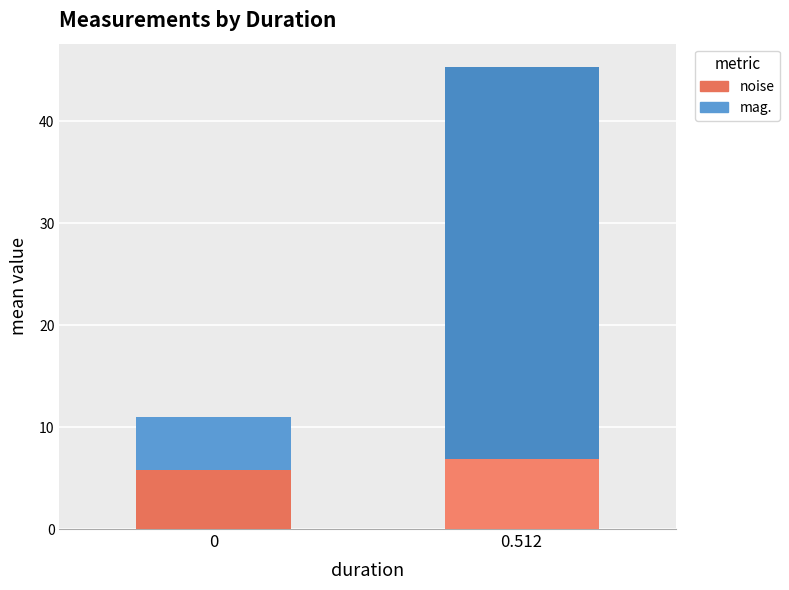

Reading right to left, list the values for the noise series.

0.512=6.9	0=5.8